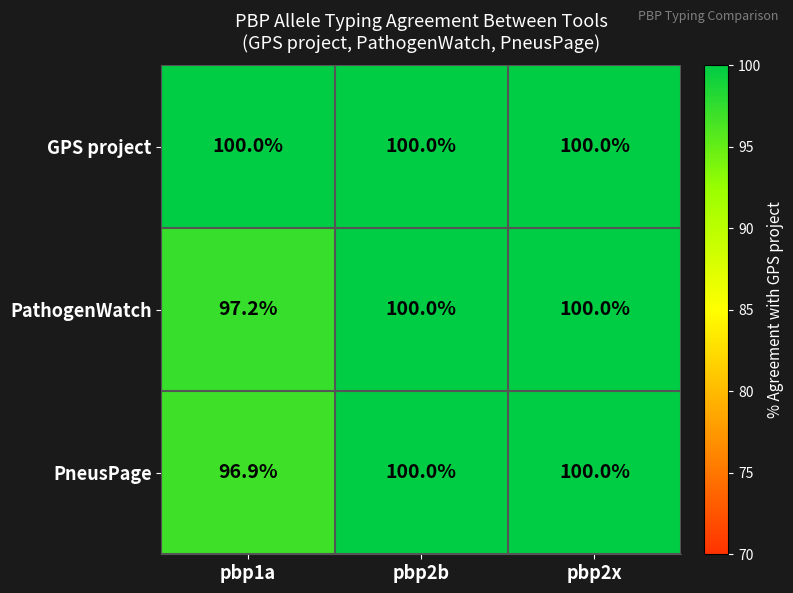

Which series changed the most between pbp1a and pbp2b?

PneusPage